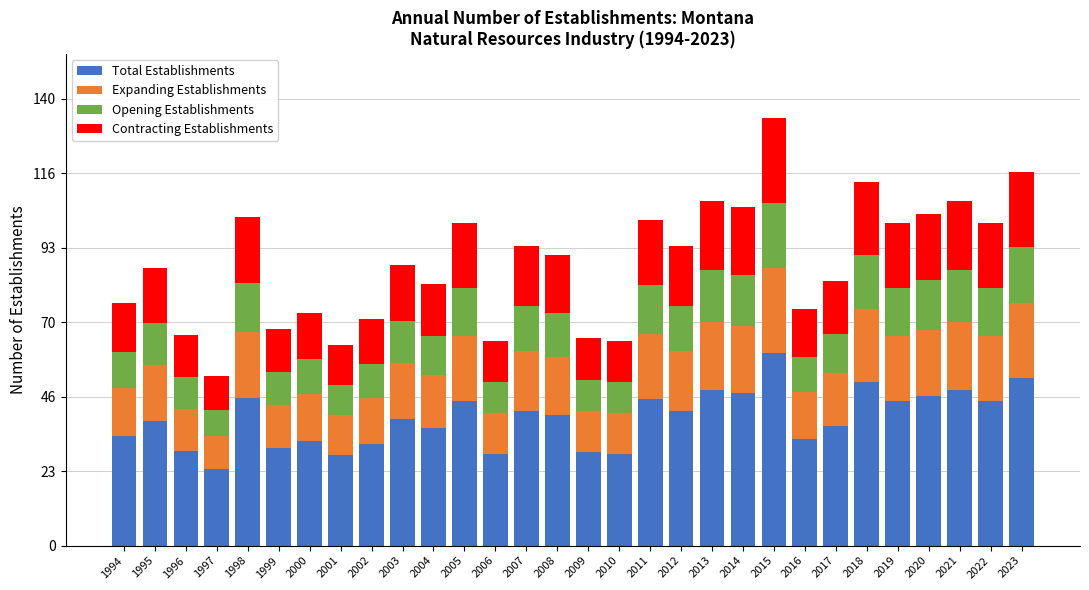

What is the total value across all series at 2003?

88.0